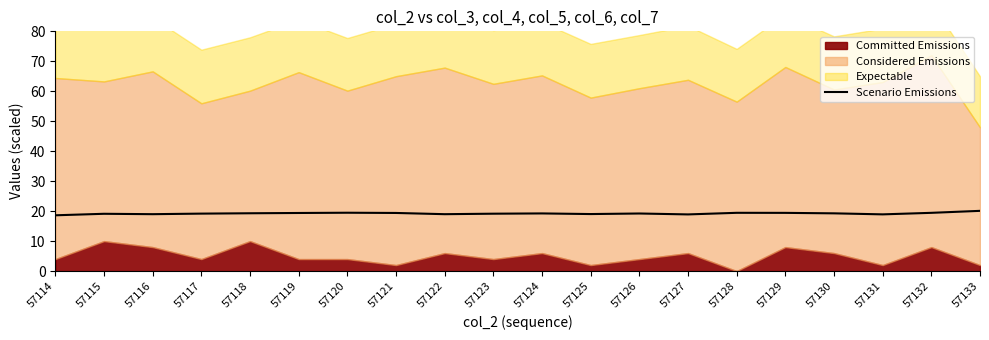

The Scenario Emissions series shows 19.4 at 57129. True or false?

True